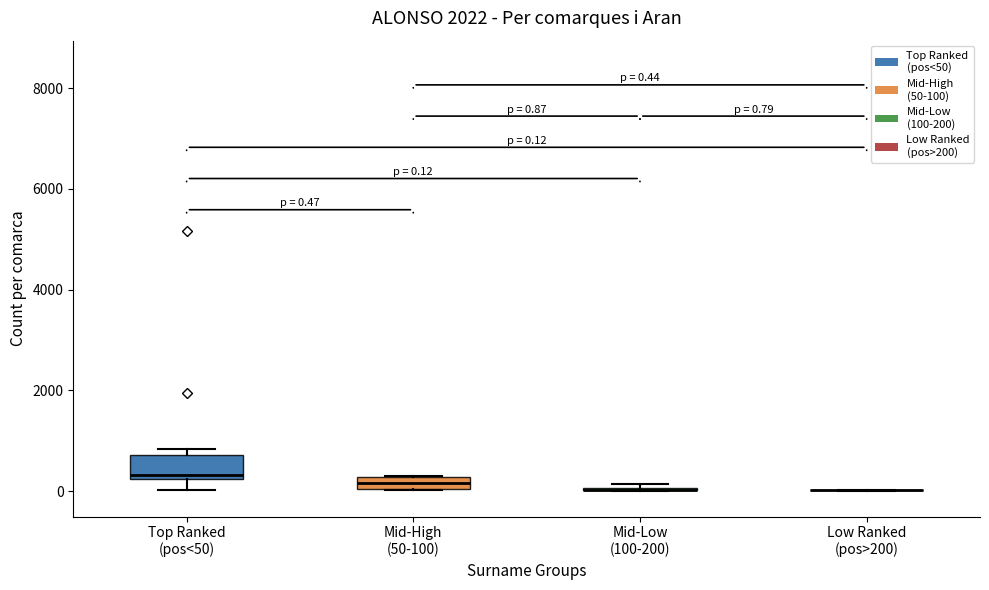

Which box is the tallest, from its lower edge to its upper edge?

Top Ranked (pos<50)